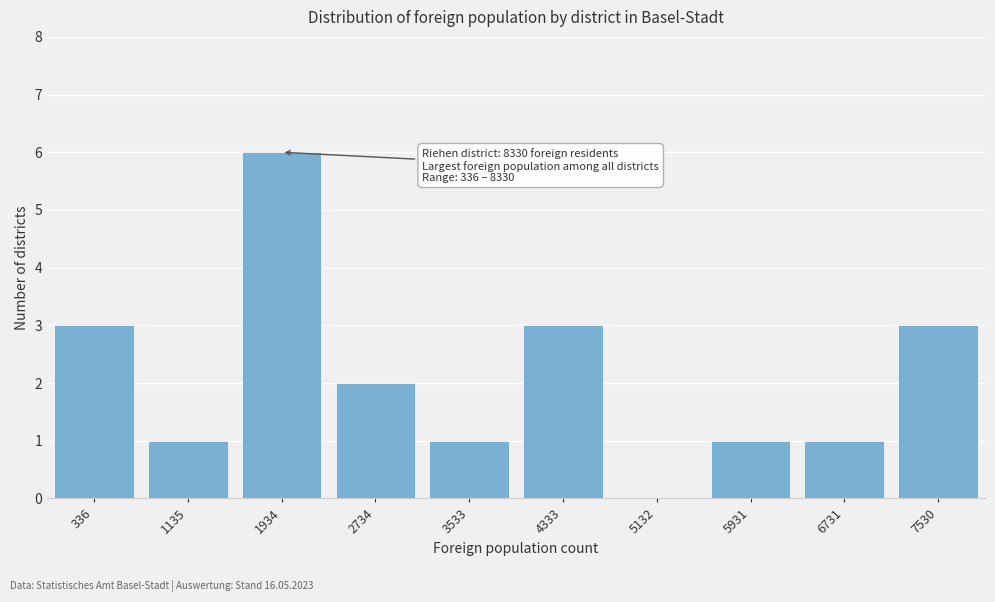

Reading left to right, what are all the values shown in this chart?

336=3	1135=1	1934=6	2734=2	3533=1	4333=3	5132=0	5931=1	6731=1	7530=3